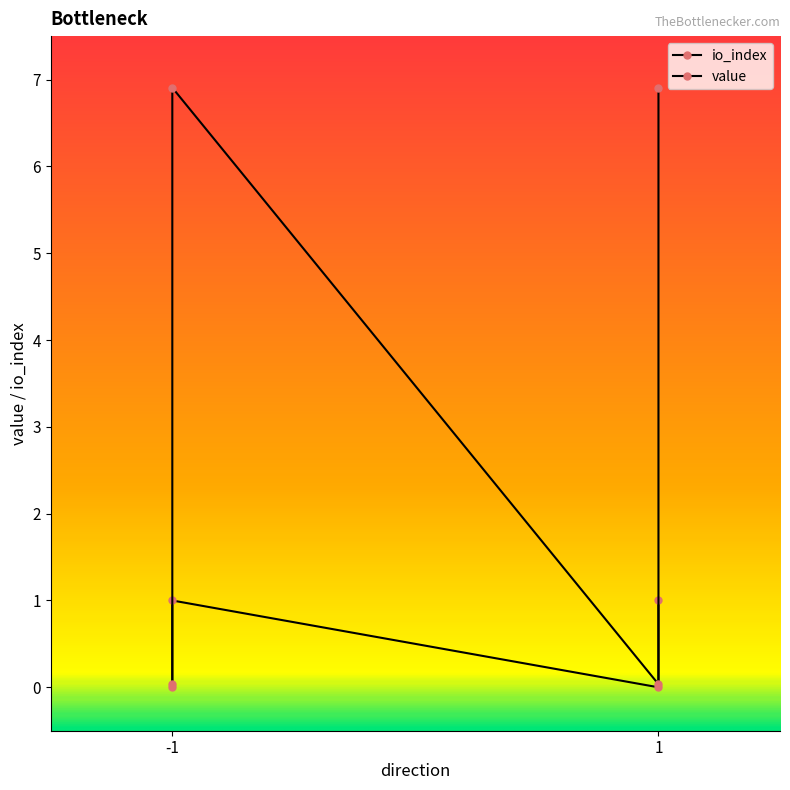

Between -1 and -1, which series saw the biggest shift?

value